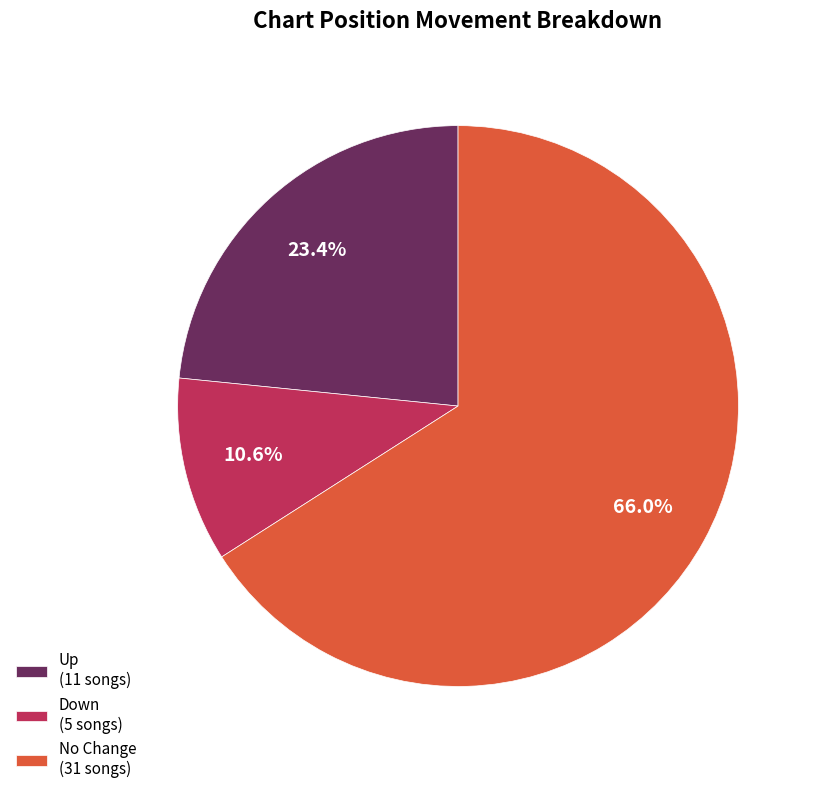

Is the sum of No Change (31 songs) and Up (11 songs) greater than half?

Yes